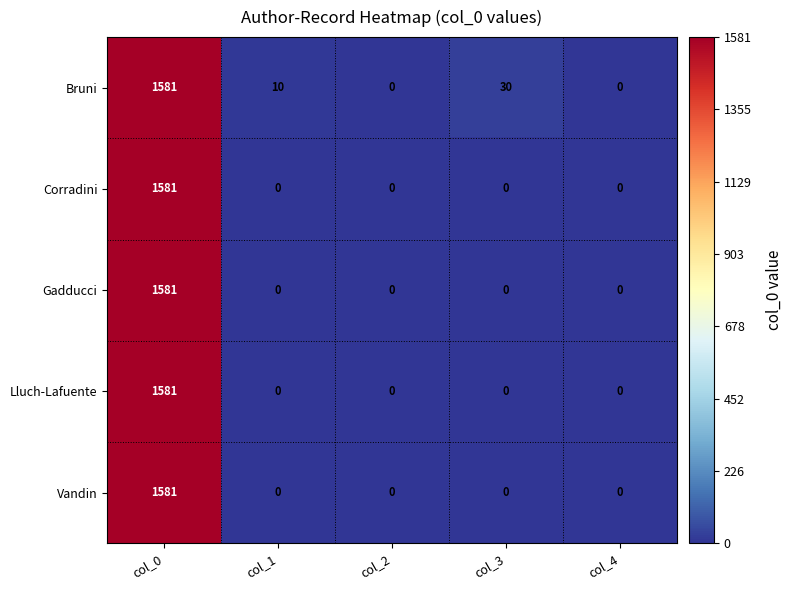

How many categories are shown in the chart?

5